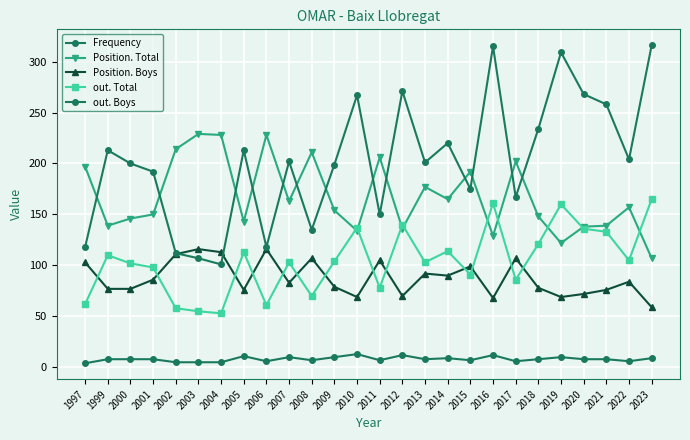

What is the difference between the second highest and second lowest values in the out. Boys series?

208